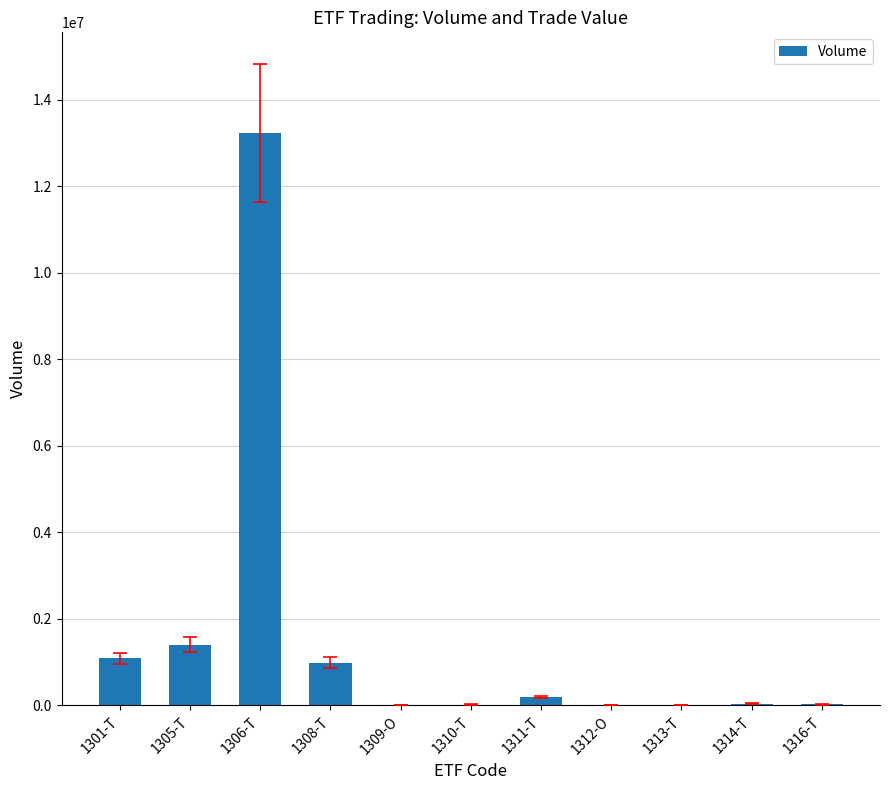

Which label corresponds to the largest value in the chart?

1306-T